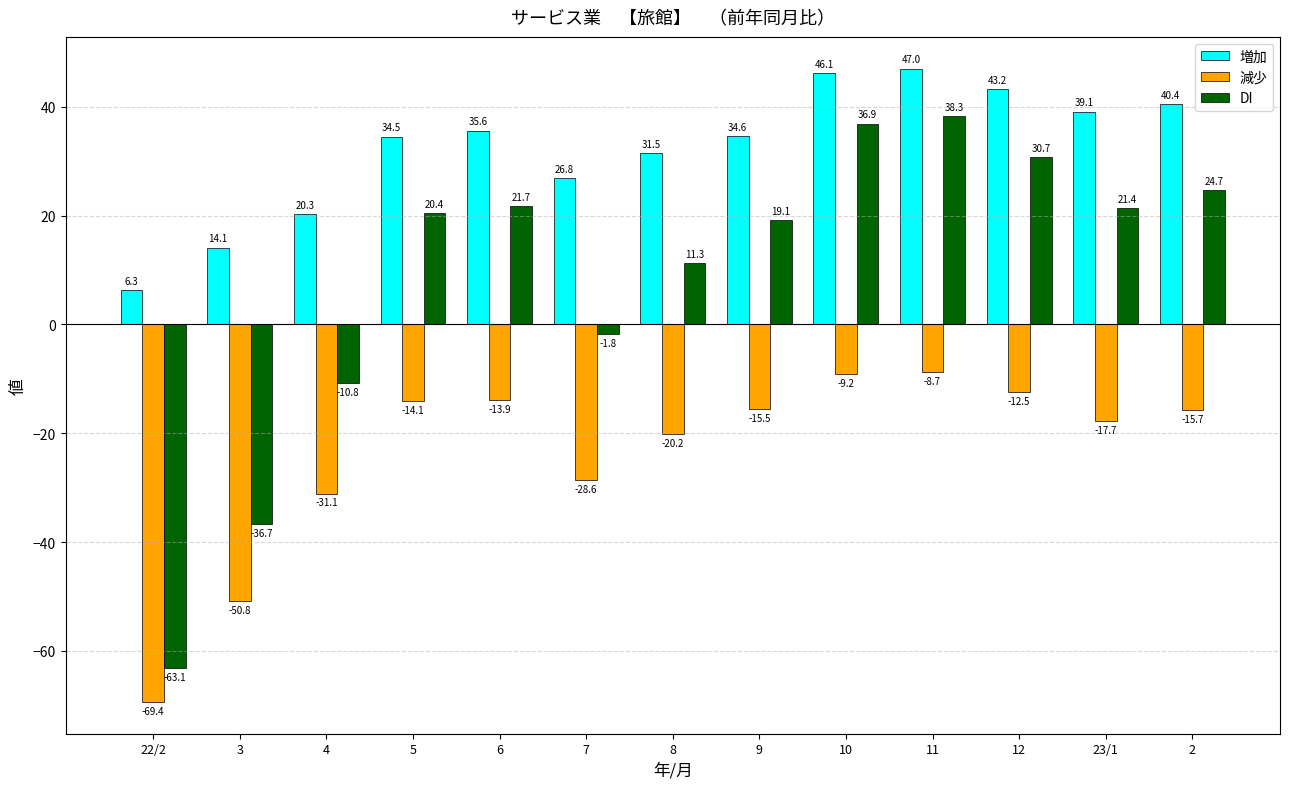

Which series has the largest total across all categories?

増加